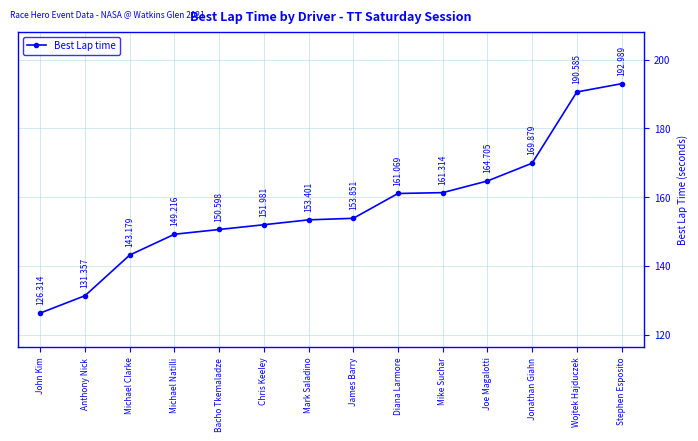

Rank the categories by value from highest to lowest.

Stephen Esposito, Wojtek Hajduczek, Jonathan Giahn, Joe Magalotti, Mike Suchar, Diana Larmore, James Barry, Mark Saladino, Chris Keeley, Bacho Tkemaladze, Michael Natilli, Michael Clarke, Anthony Nick, John Kim